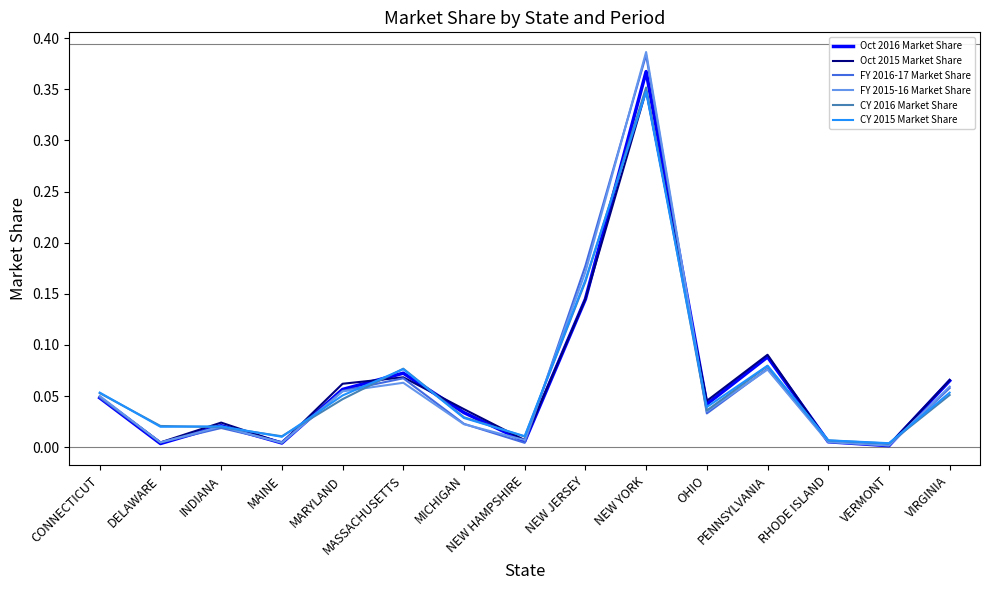

Does the chart have visible grid lines?

No